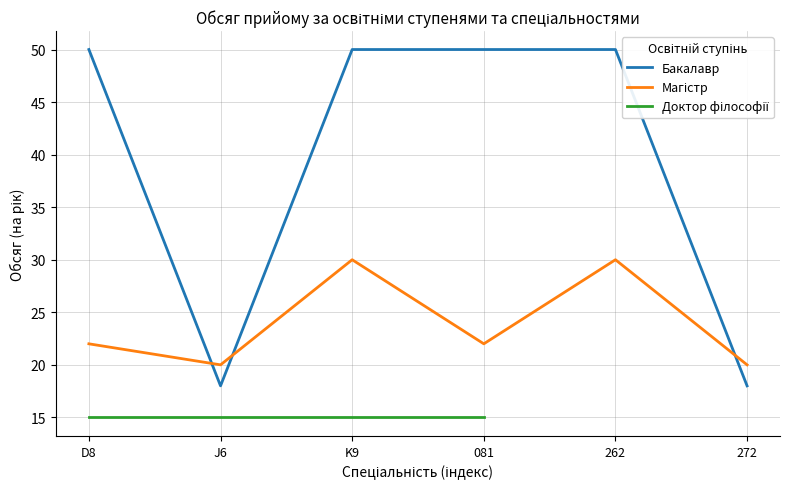

How many interior local peaks does the Магістр series have?

2